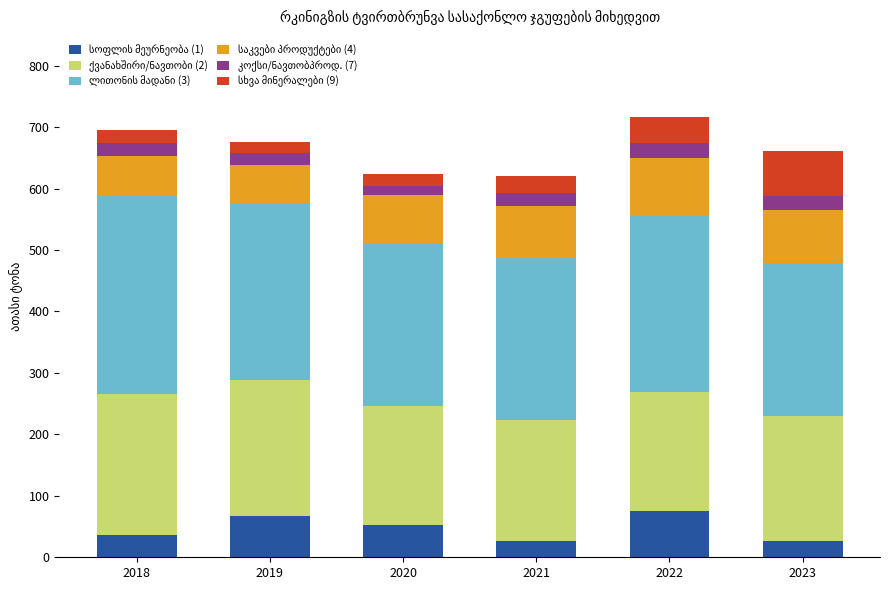

What is the total value across all series at 2021?

620.1